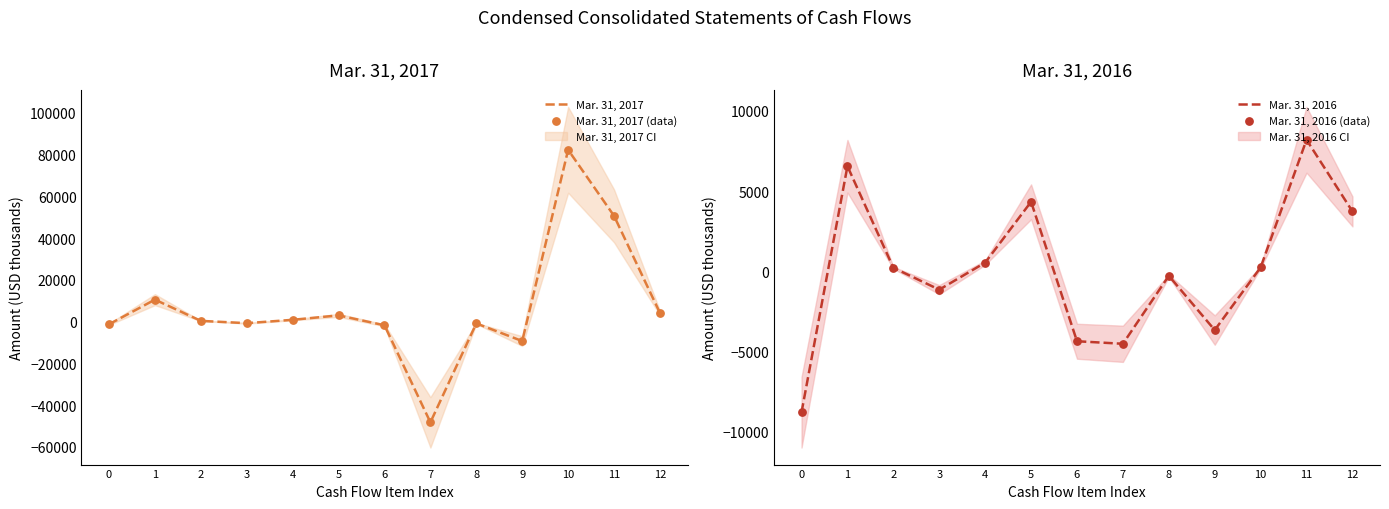

Which series reaches the maximum Y coordinate?

Mar. 31, 2017